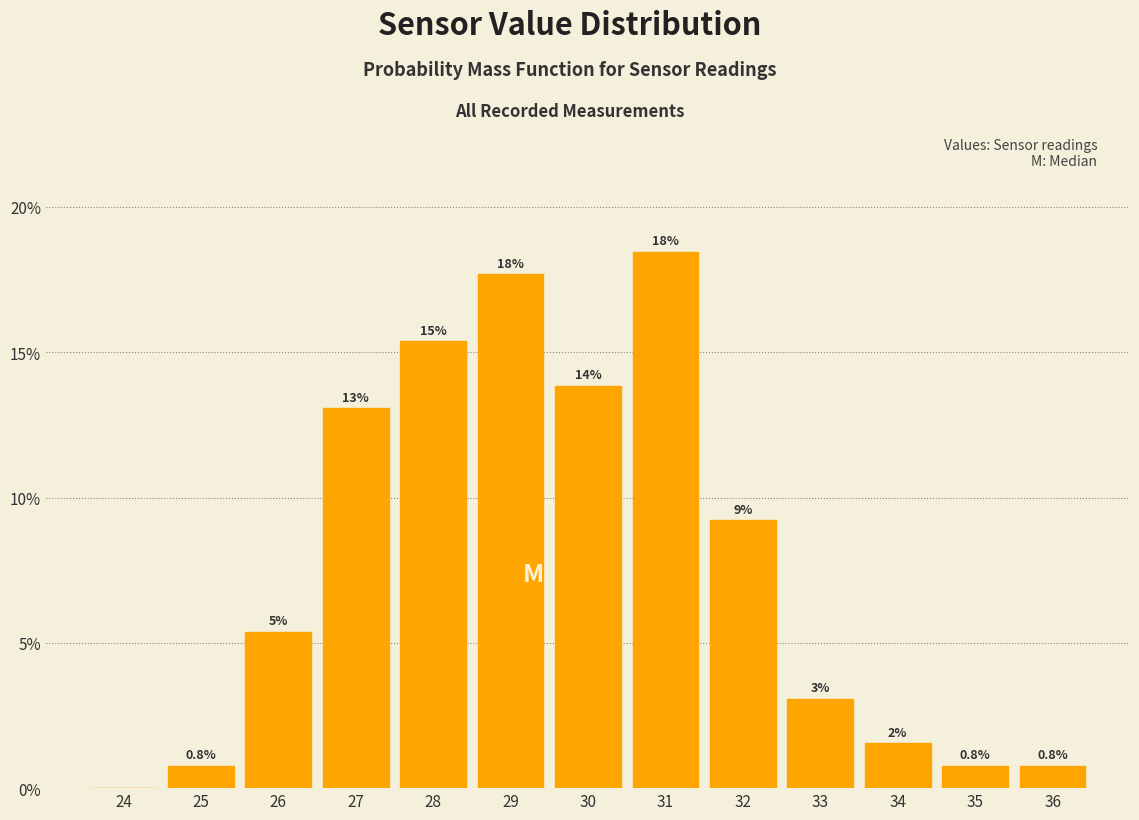

Are the bars horizontal?

No